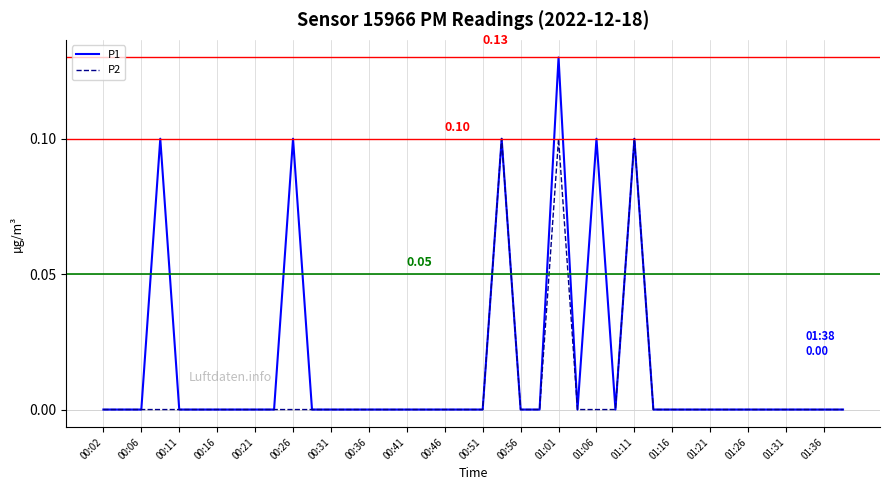

Does the chart display data point markers on the line(s)?

No